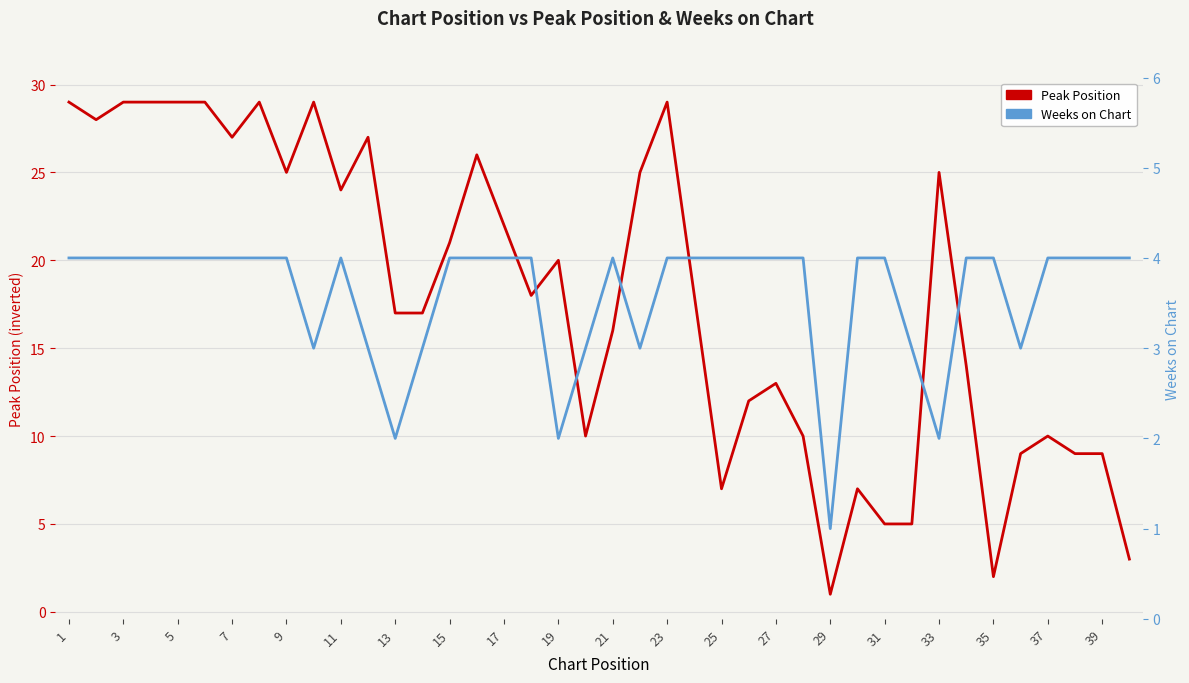

Which series has the largest total across all categories?

Peak Position (inverted, 1=top)